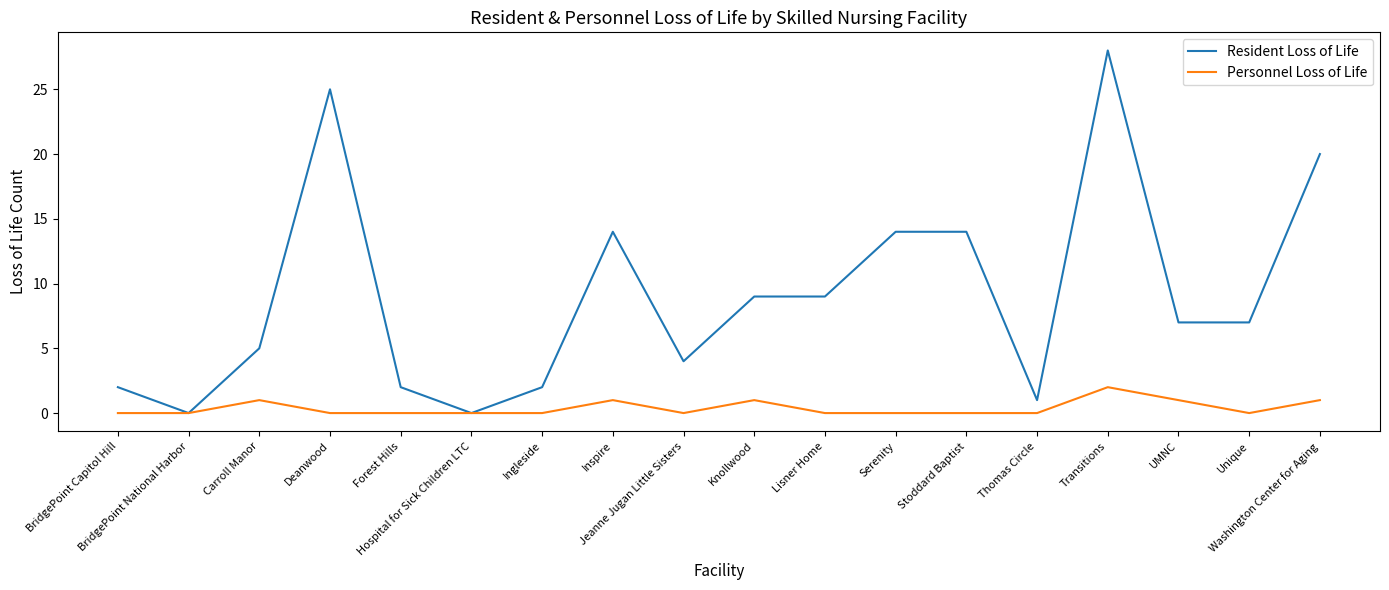

Where is the first local minimum for Resident Loss of Life?

BridgePoint National Harbor